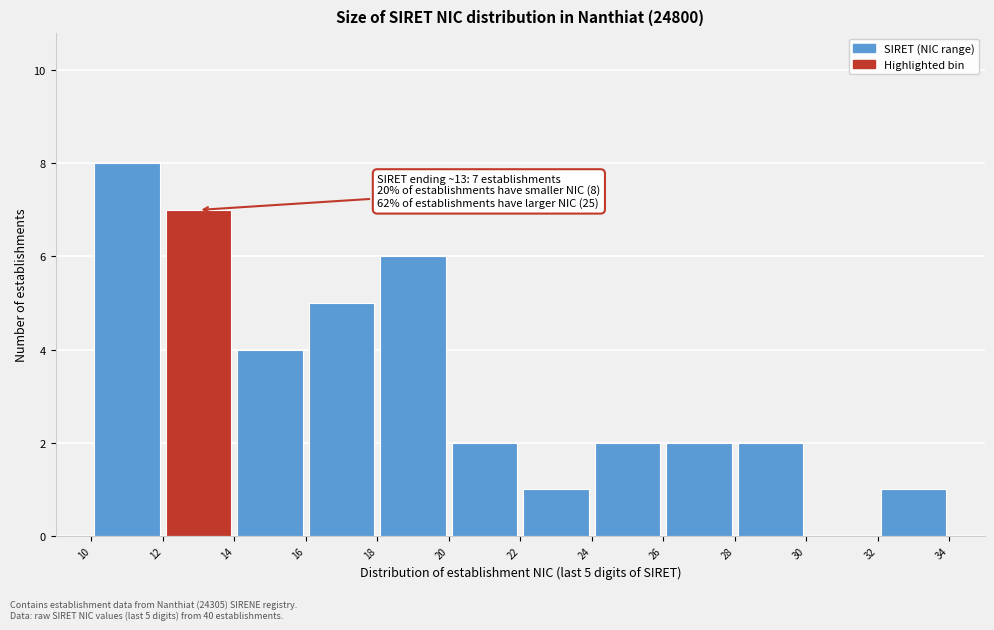

Which range on the x-axis has the tallest bar?

10 to 12